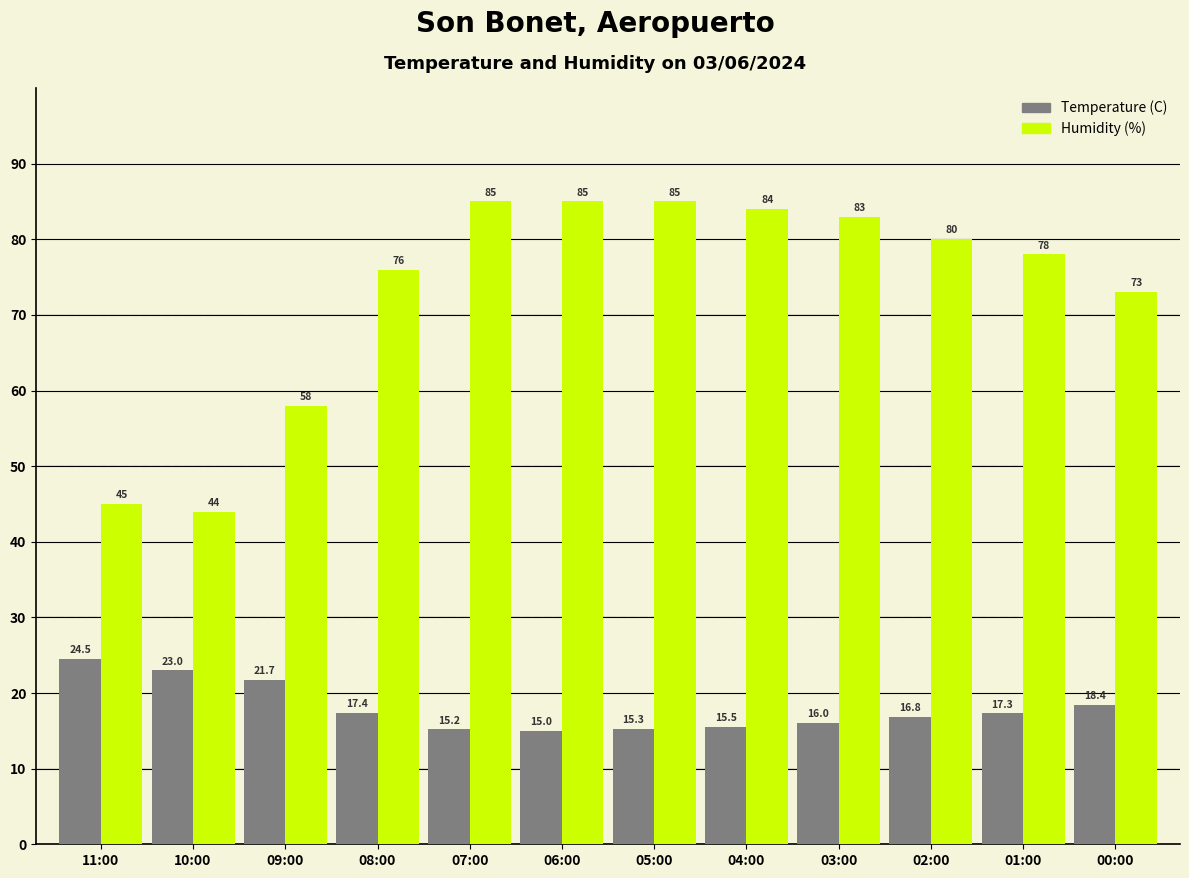

What is the value of the Humidity (%) bar at the 1st from the left?

45.0